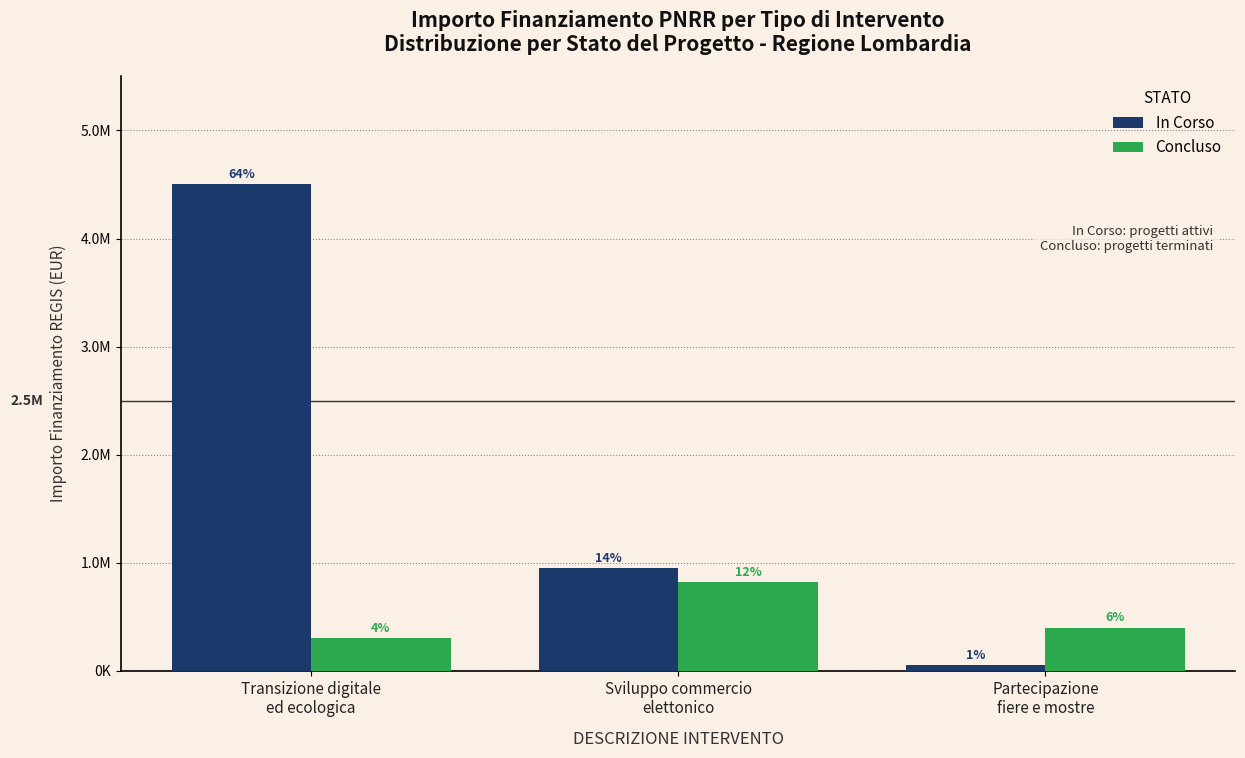

What are all the series names shown in the legend?

In Corso, Concluso